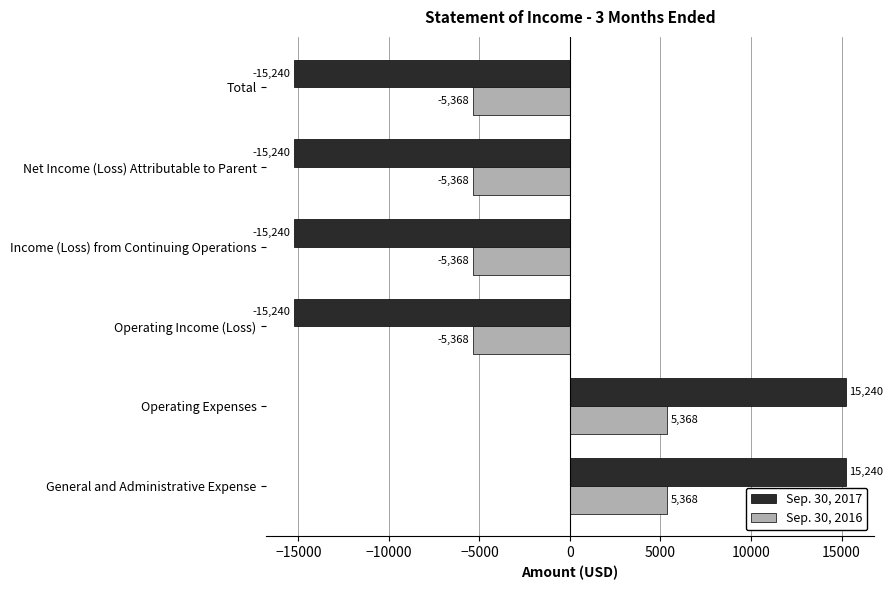

The value of Sep. 30, 2017 at Operating Income (Loss) is -26636. True or false?

False